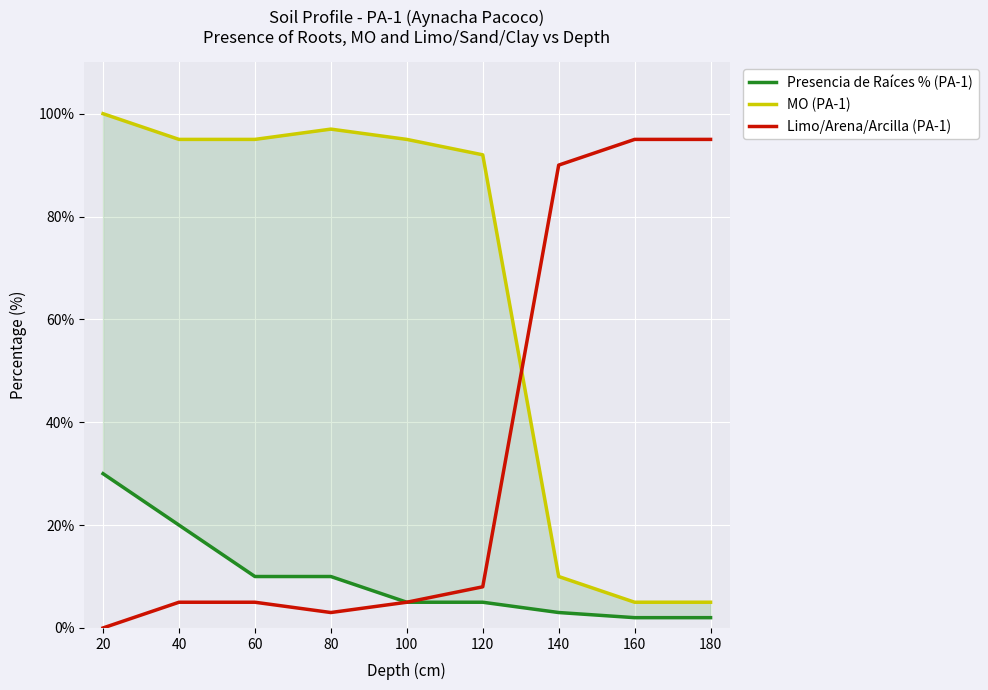

What is the greatest value displayed?

100